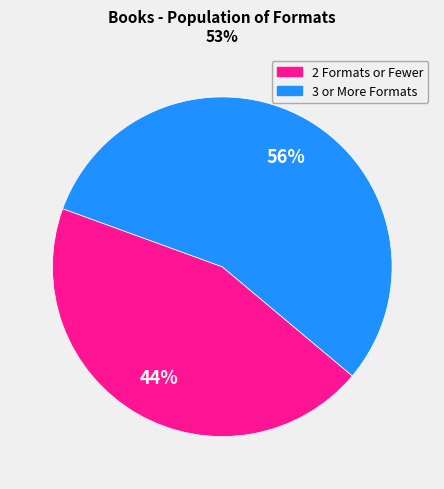

Do 2 Formats or Fewer and 3 or More Formats together represent more than half of the pie?

Yes